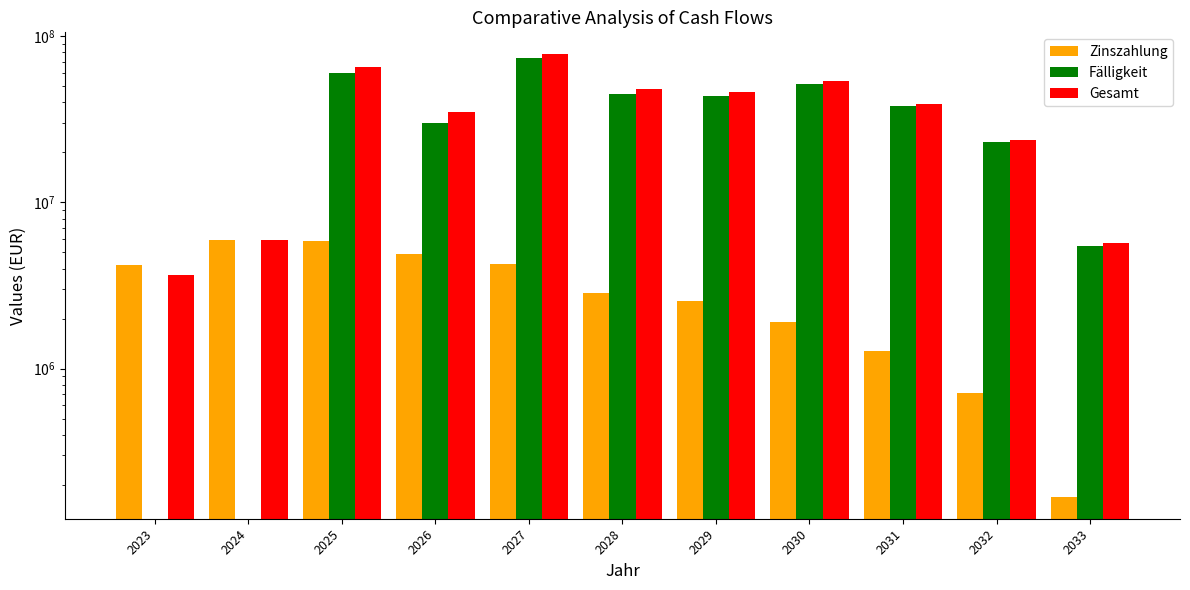

The Fälligkeit series shows 5500000.0 at 2033. True or false?

True